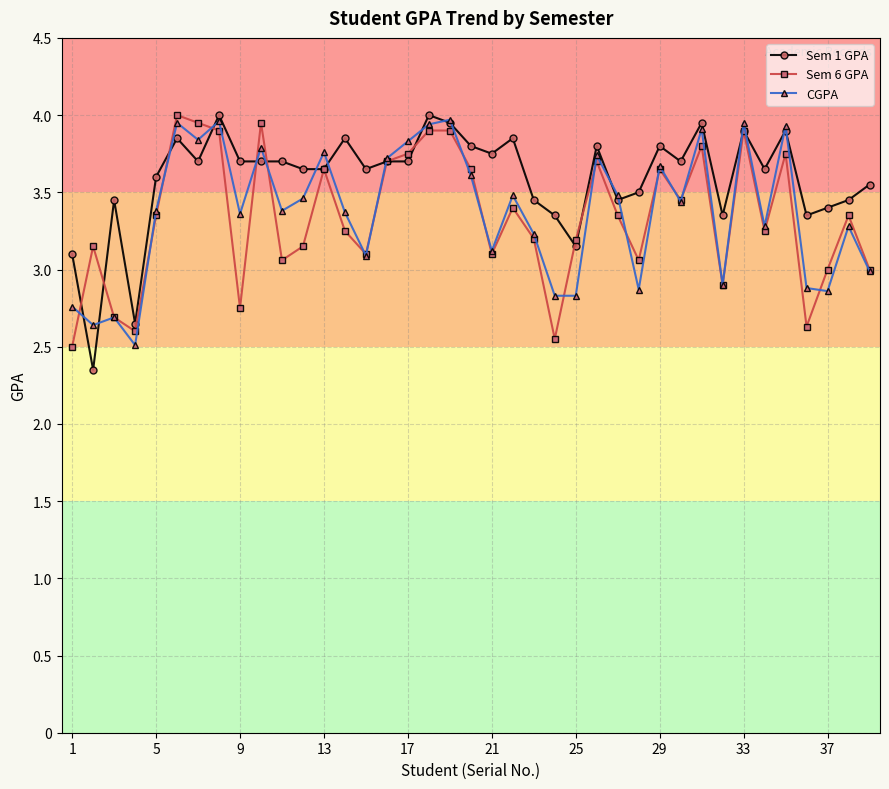

How many categories are shown in the chart?

39